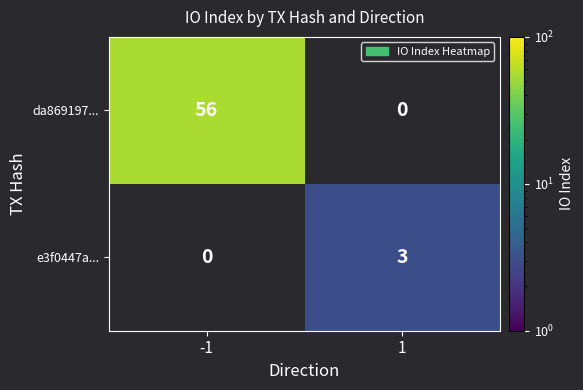

Is it true that da869197... equals 56 at -1?

True